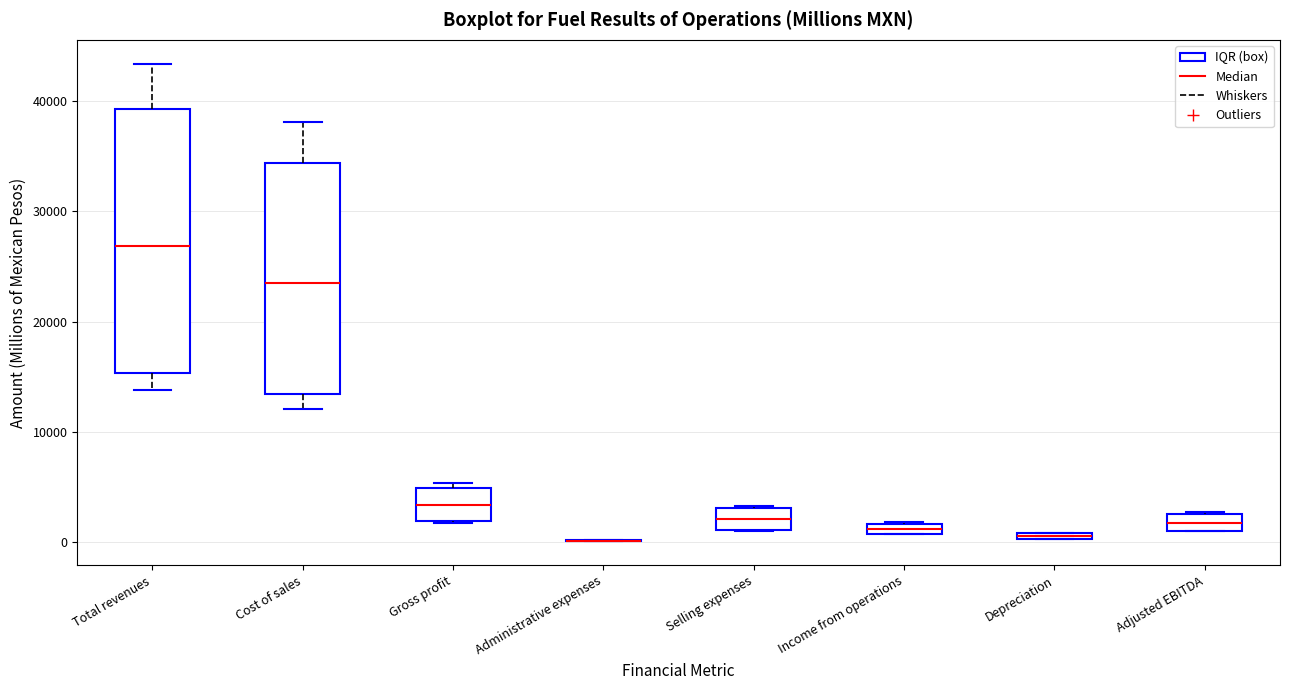

Where is the upper edge of the box for Depreciation on the y-axis? The values are not printed on the chart, so give them approximately, as read against the axis.

1000